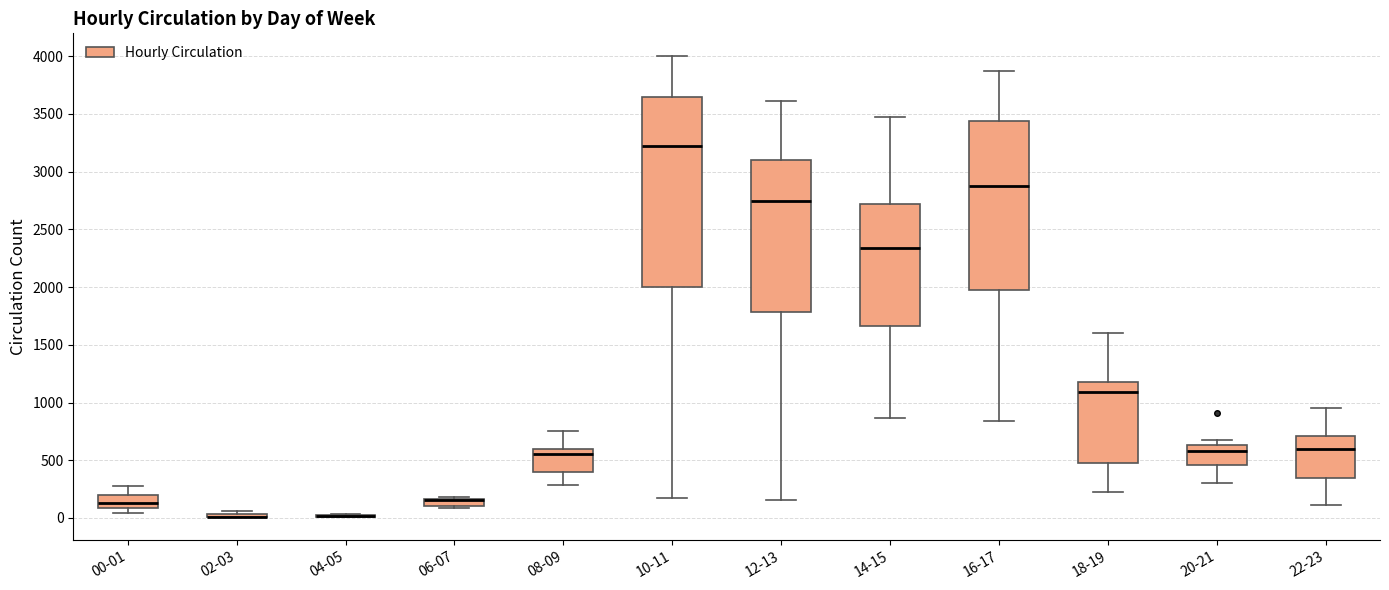

Comparing the boxes themselves (not the whiskers), which one is the tallest?

10-11